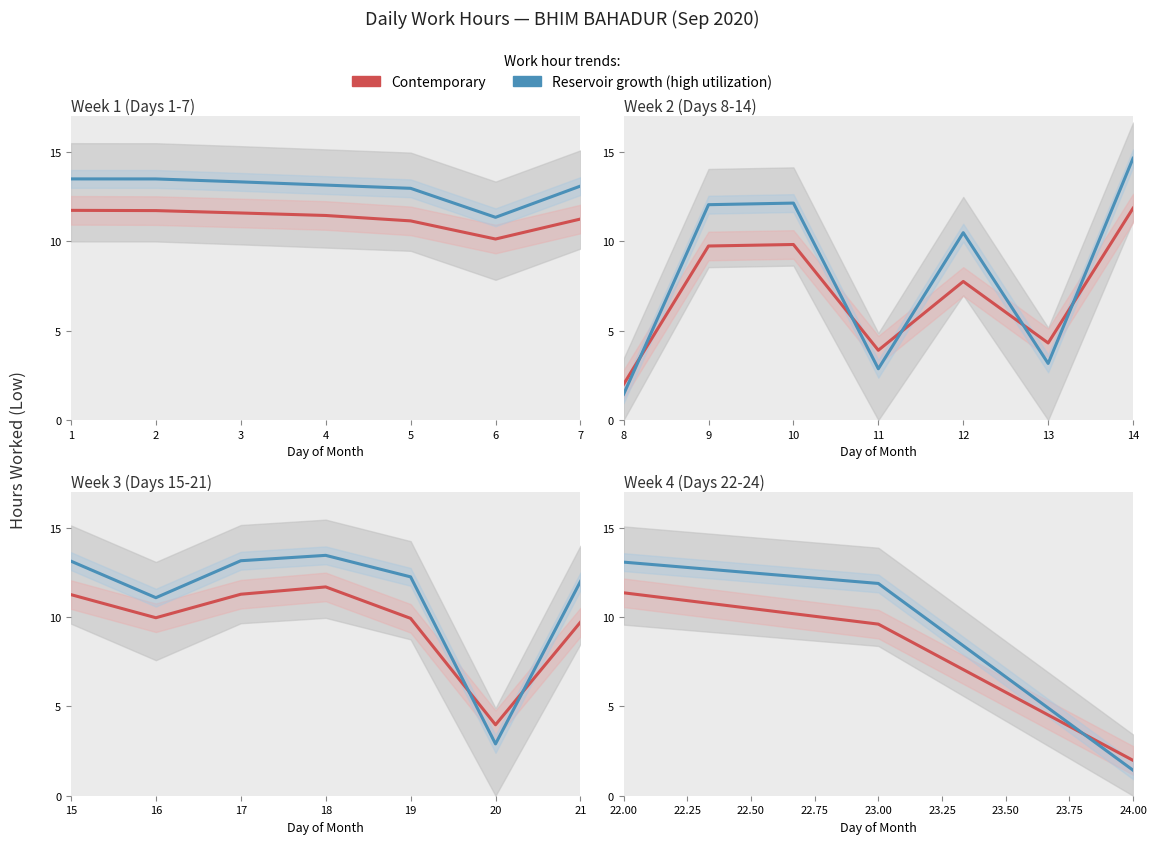

Which series has the largest total across all categories?

Reservoir growth (high utilization)